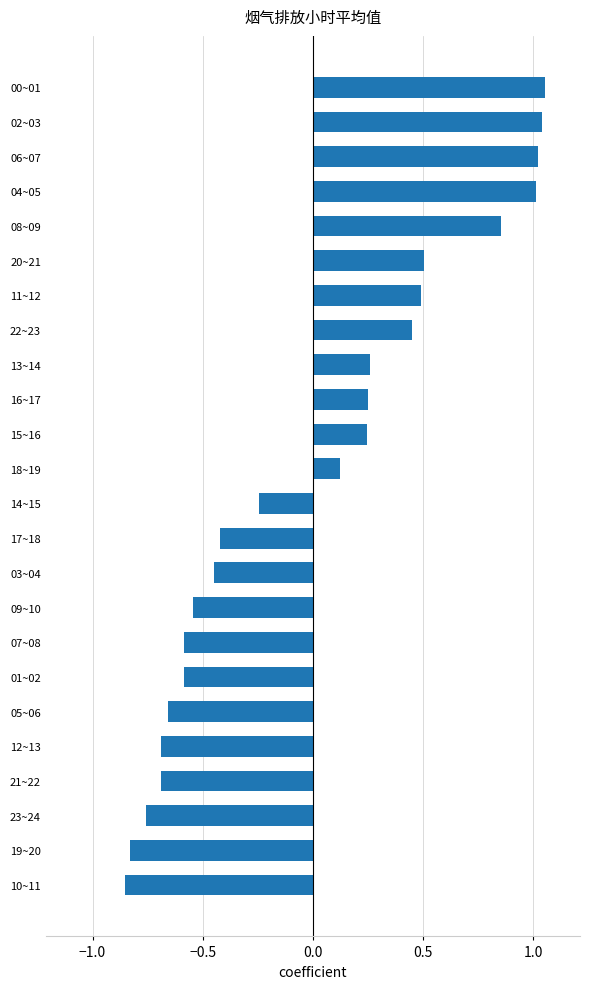

What is the difference between the maximum and minimum values?

1.9